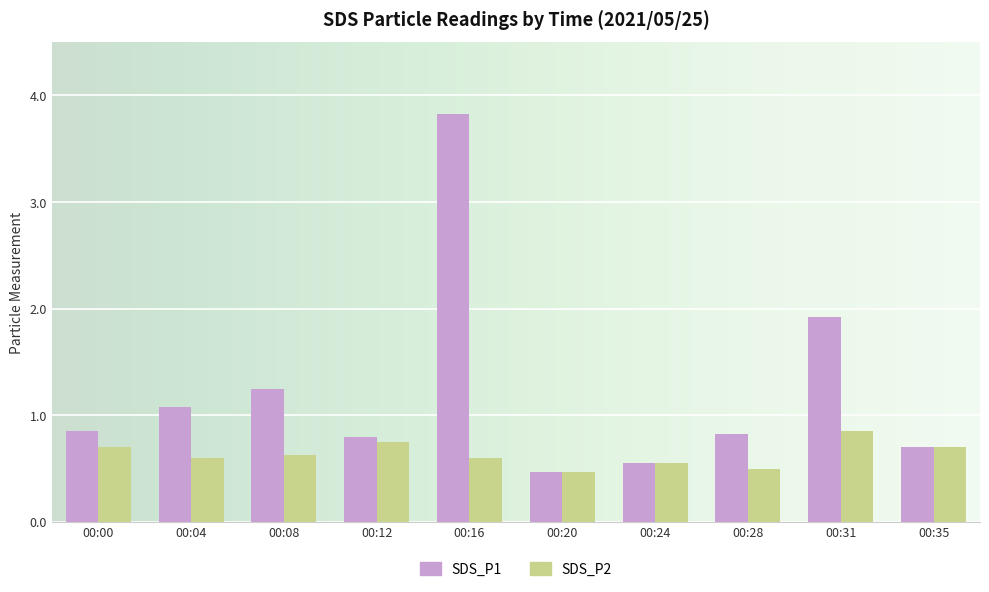

The SDS_P2 series shows 0.7 at 00:35. True or false?

True